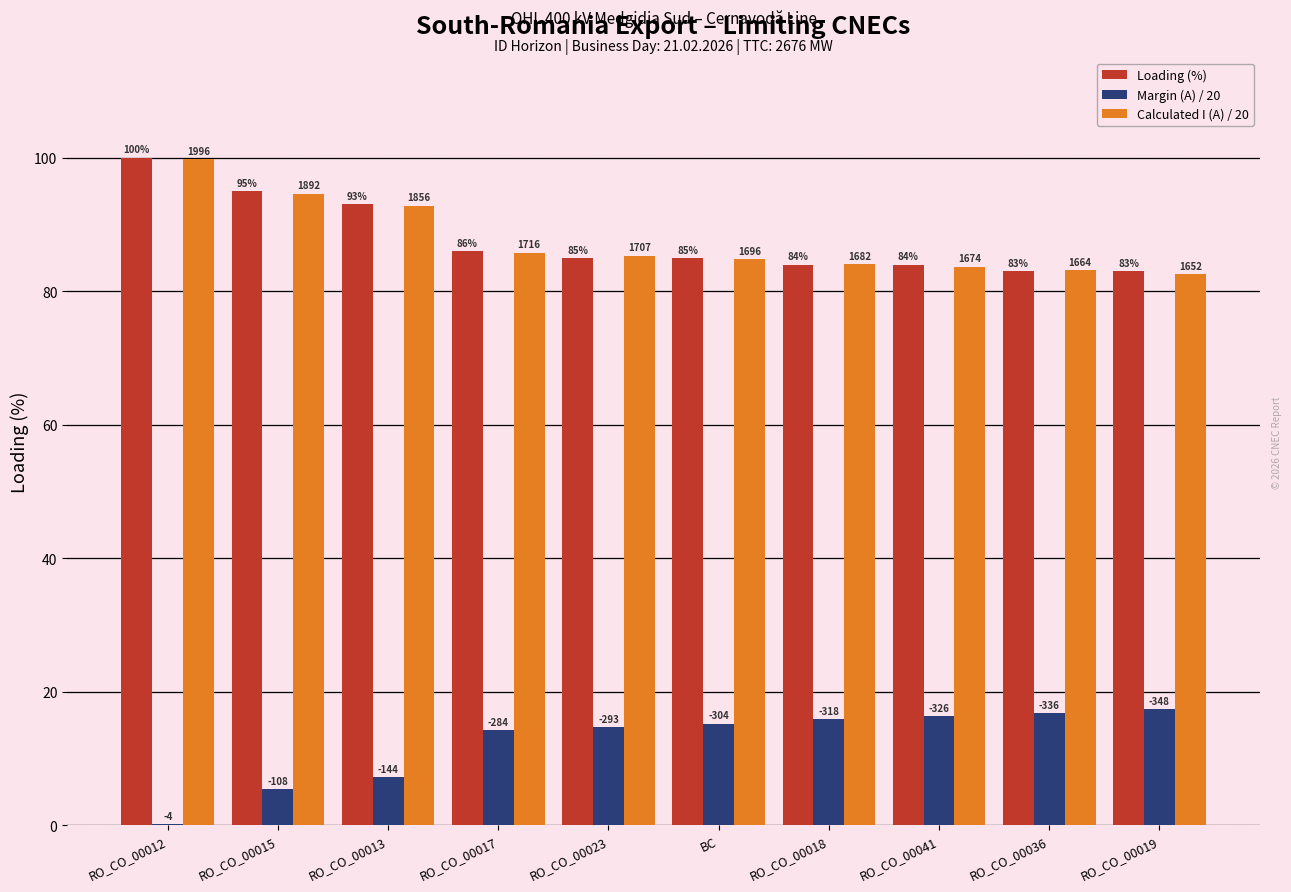

What is the total value across all series at RO_CO_00017?

186.0